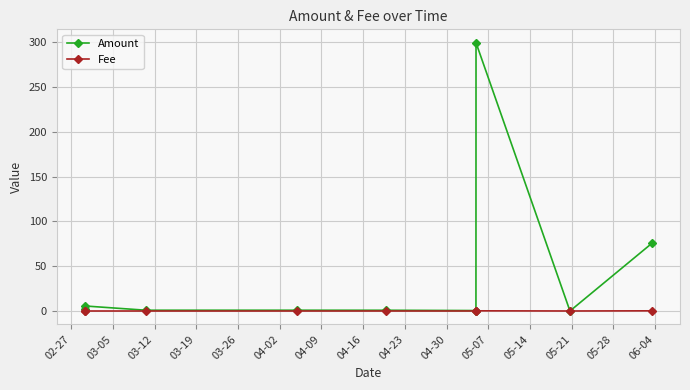

Which series has the largest range (max minus min)?

Amount